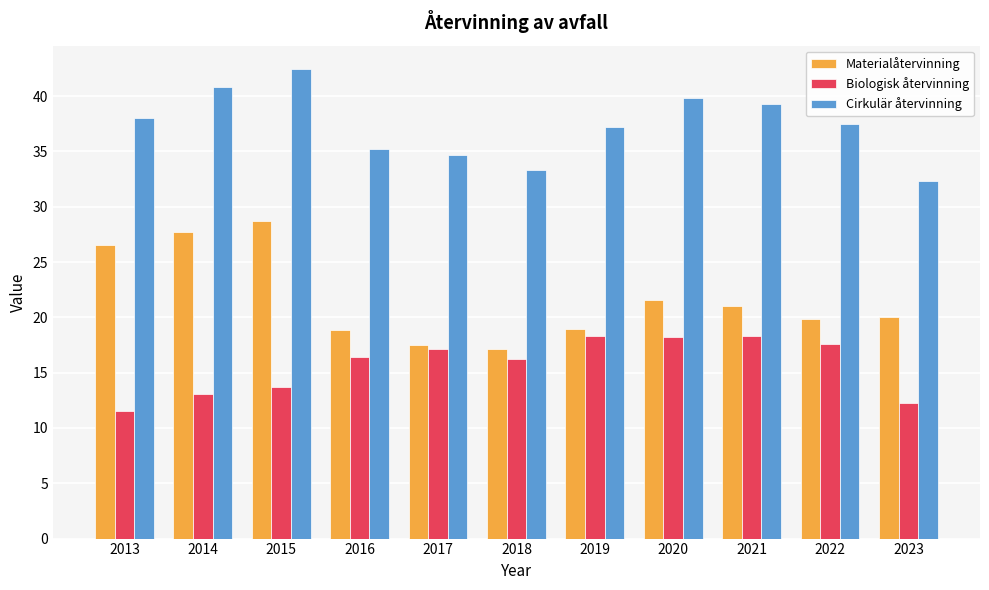

At 2020, list the series in order from smallest to largest.

Biologisk återvinning, Materialåtervinning, Cirkulär återvinning